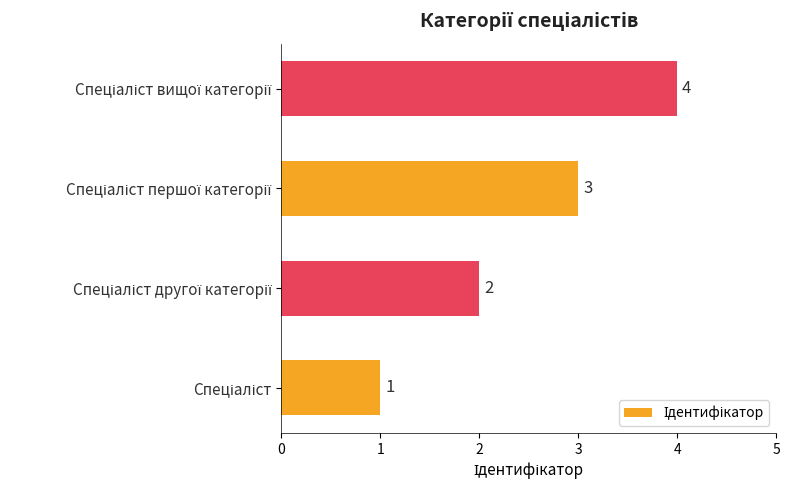

What is the sum of all values?

10